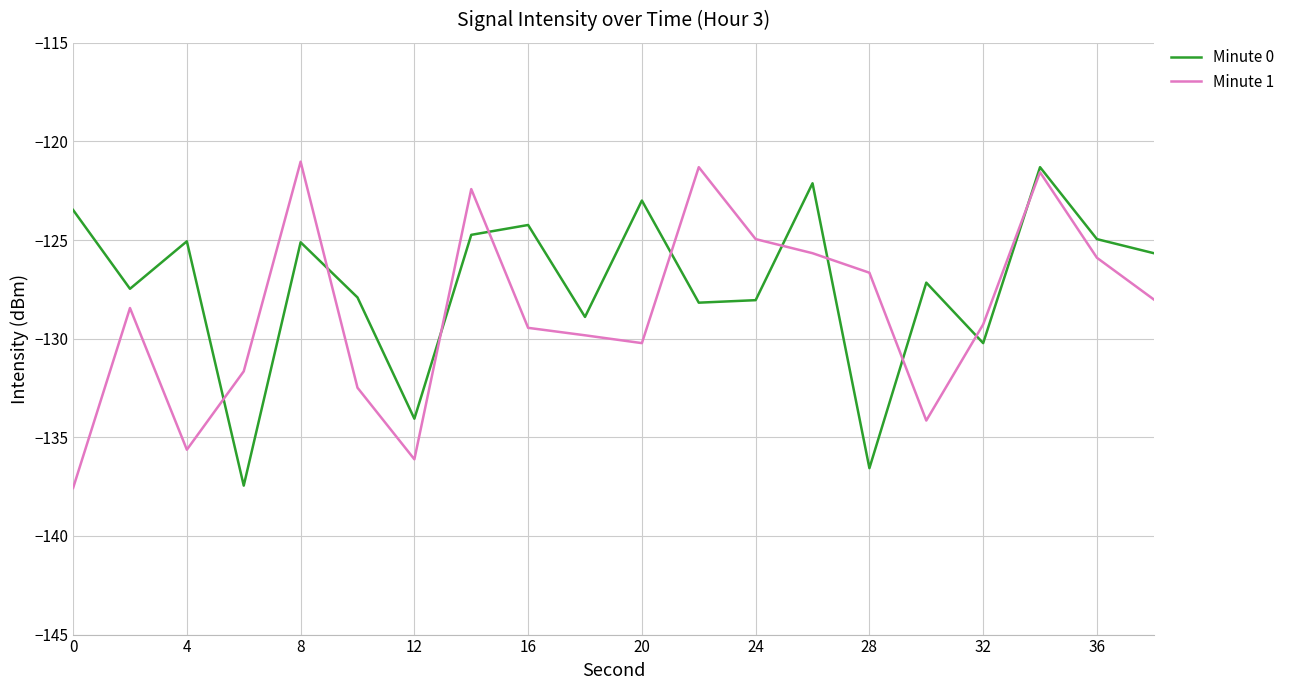

Which series has the largest total across all categories?

Minute 0